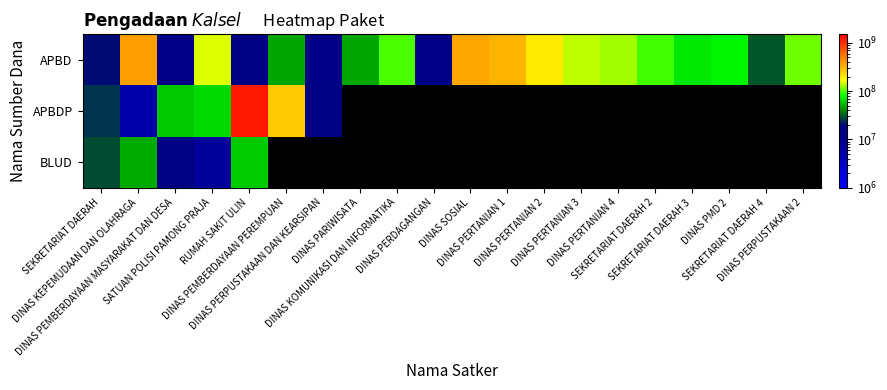

At which category is the sum across all series the highest?

RUMAH SAKIT ULIN